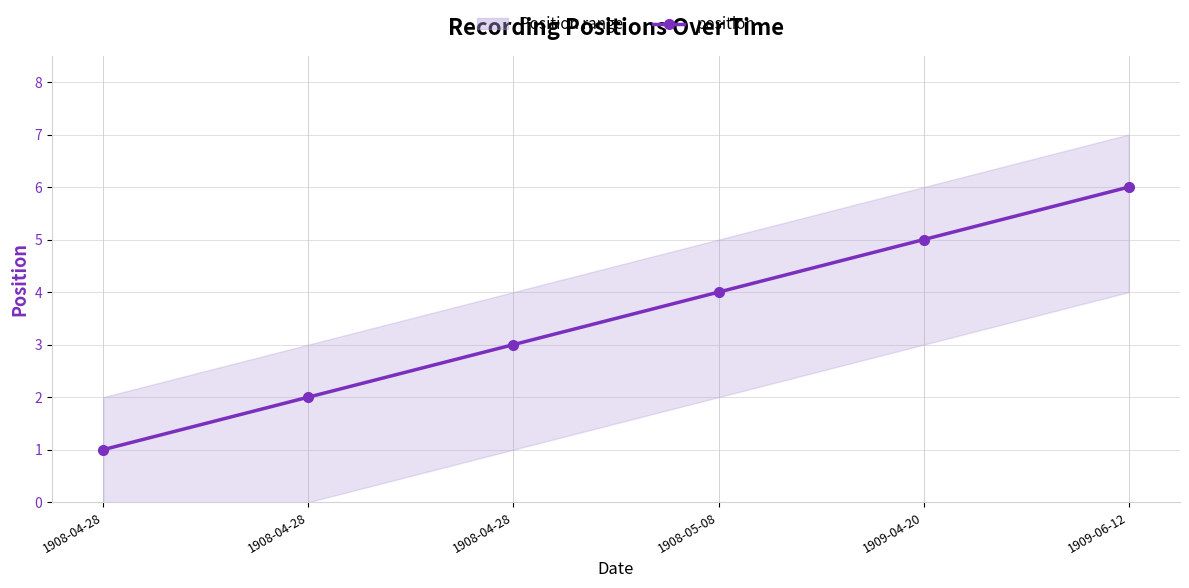

Count the number of categories in the chart.

6